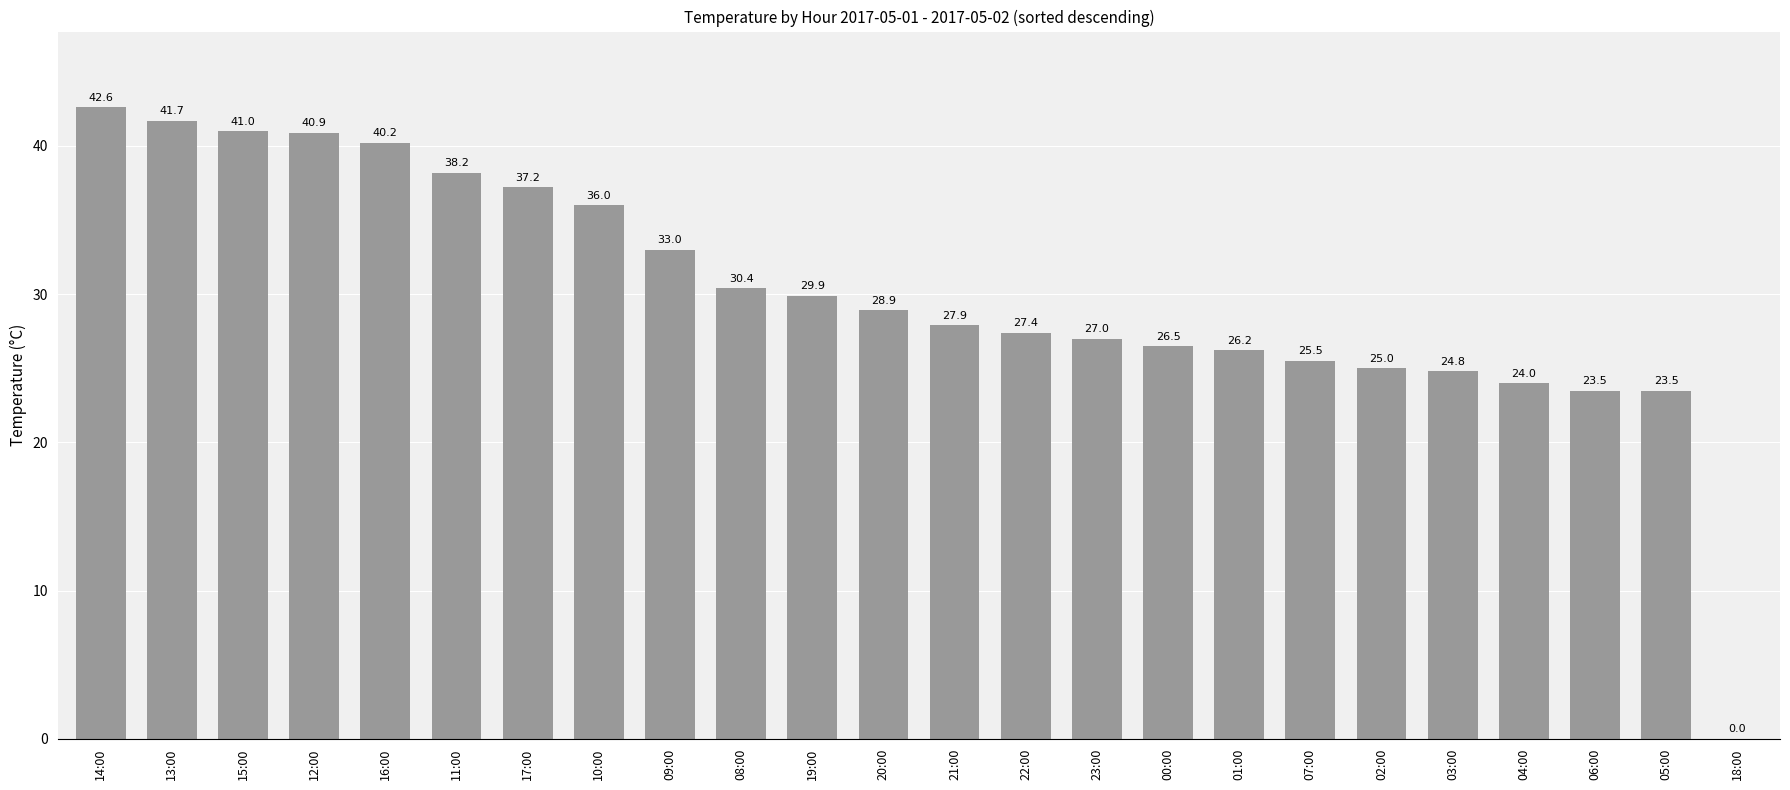

Reading left to right, extract all data points from this chart.

14:00=42.6	13:00=41.7	15:00=41.0	12:00=40.9	16:00=40.2	11:00=38.2	17:00=37.2	10:00=36.0	09:00=33.0	08:00=30.4	19:00=29.9	20:00=28.9	21:00=27.9	22:00=27.4	23:00=27.0	00:00=26.5	01:00=26.2	07:00=25.5	02:00=25.0	03:00=24.8	04:00=24.0	06:00=23.5	05:00=23.5	18:00=0.0